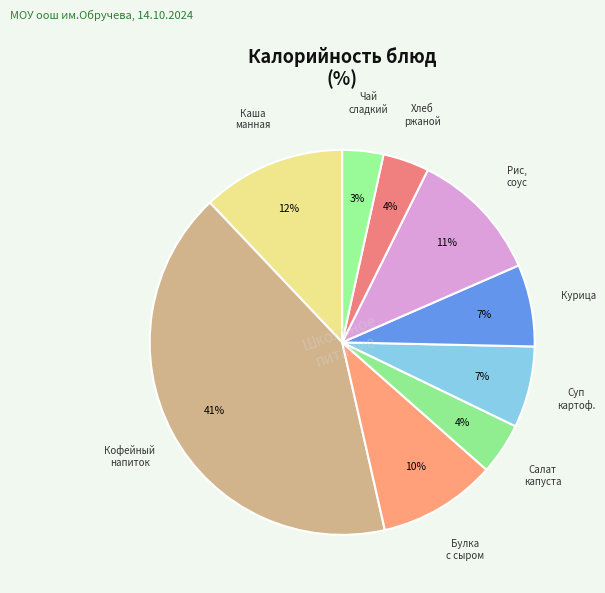

How many slices are in this pie chart?

9